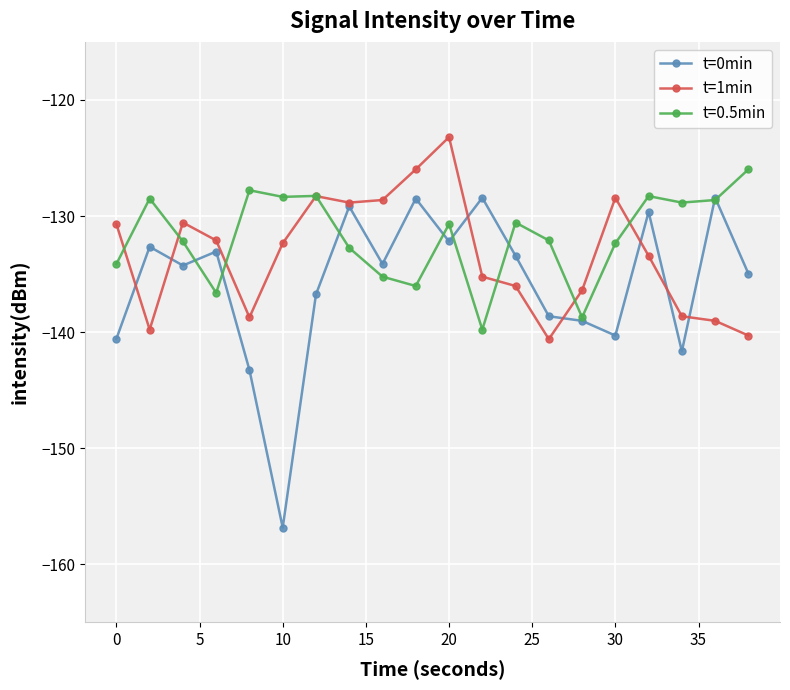

Which series has the largest range (max minus min)?

t=0min